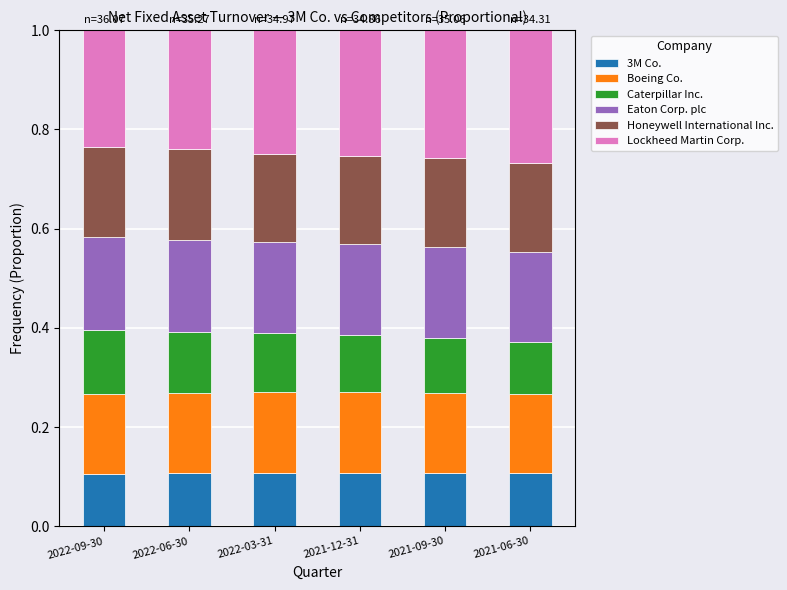

What is the total value across all series at 2021-06-30?

1.0